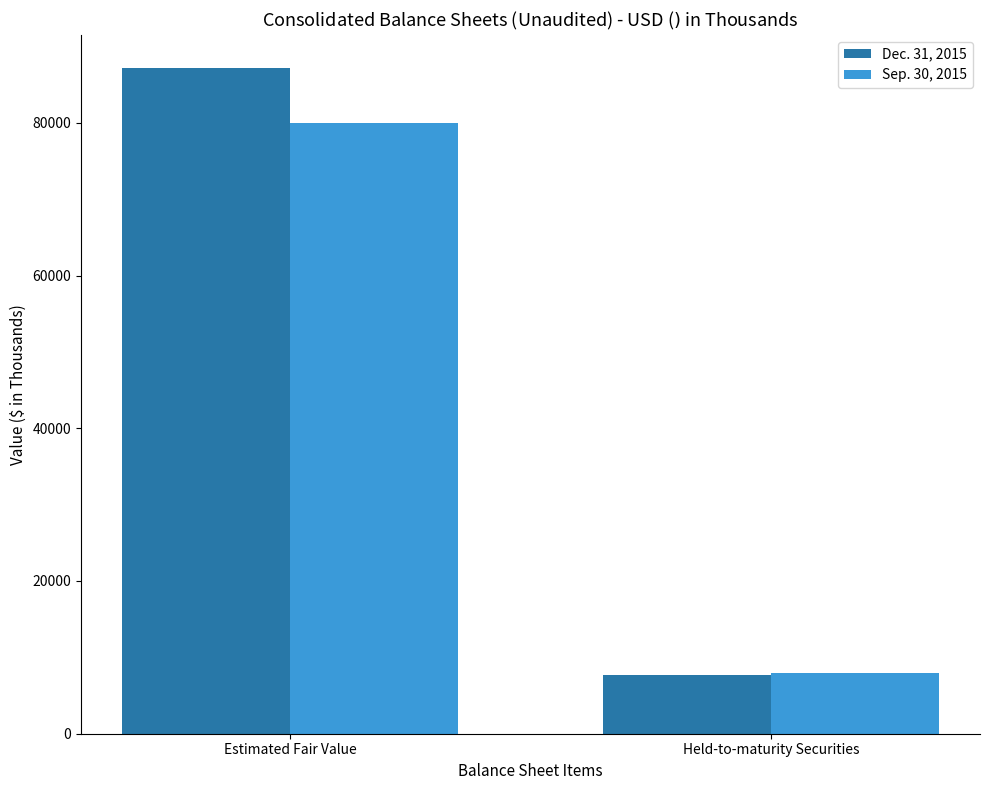

What position from the left is Held-to-maturity Securities?

2